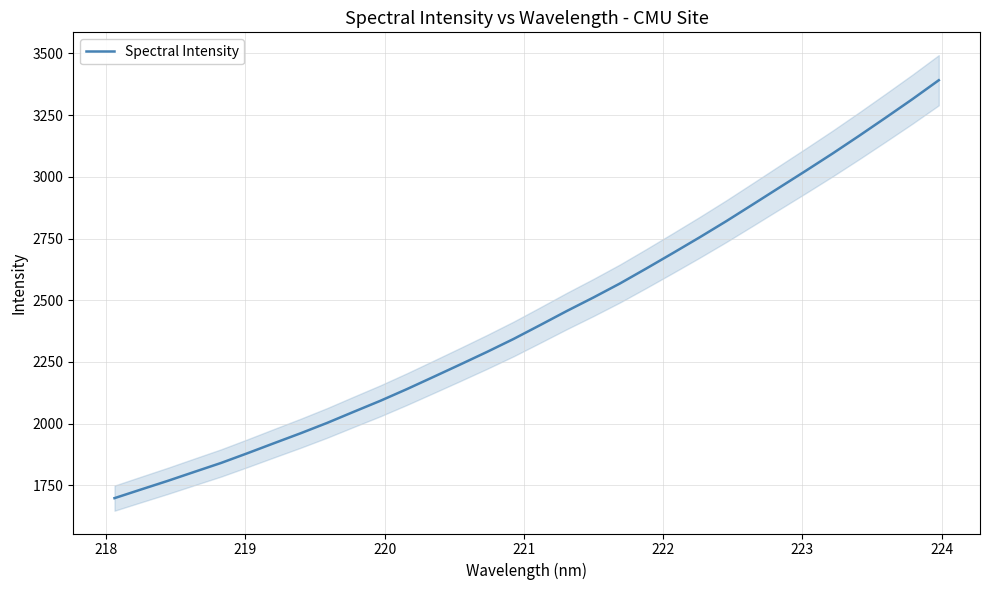

What is the maximum value for Spectral Intensity?

3391.7